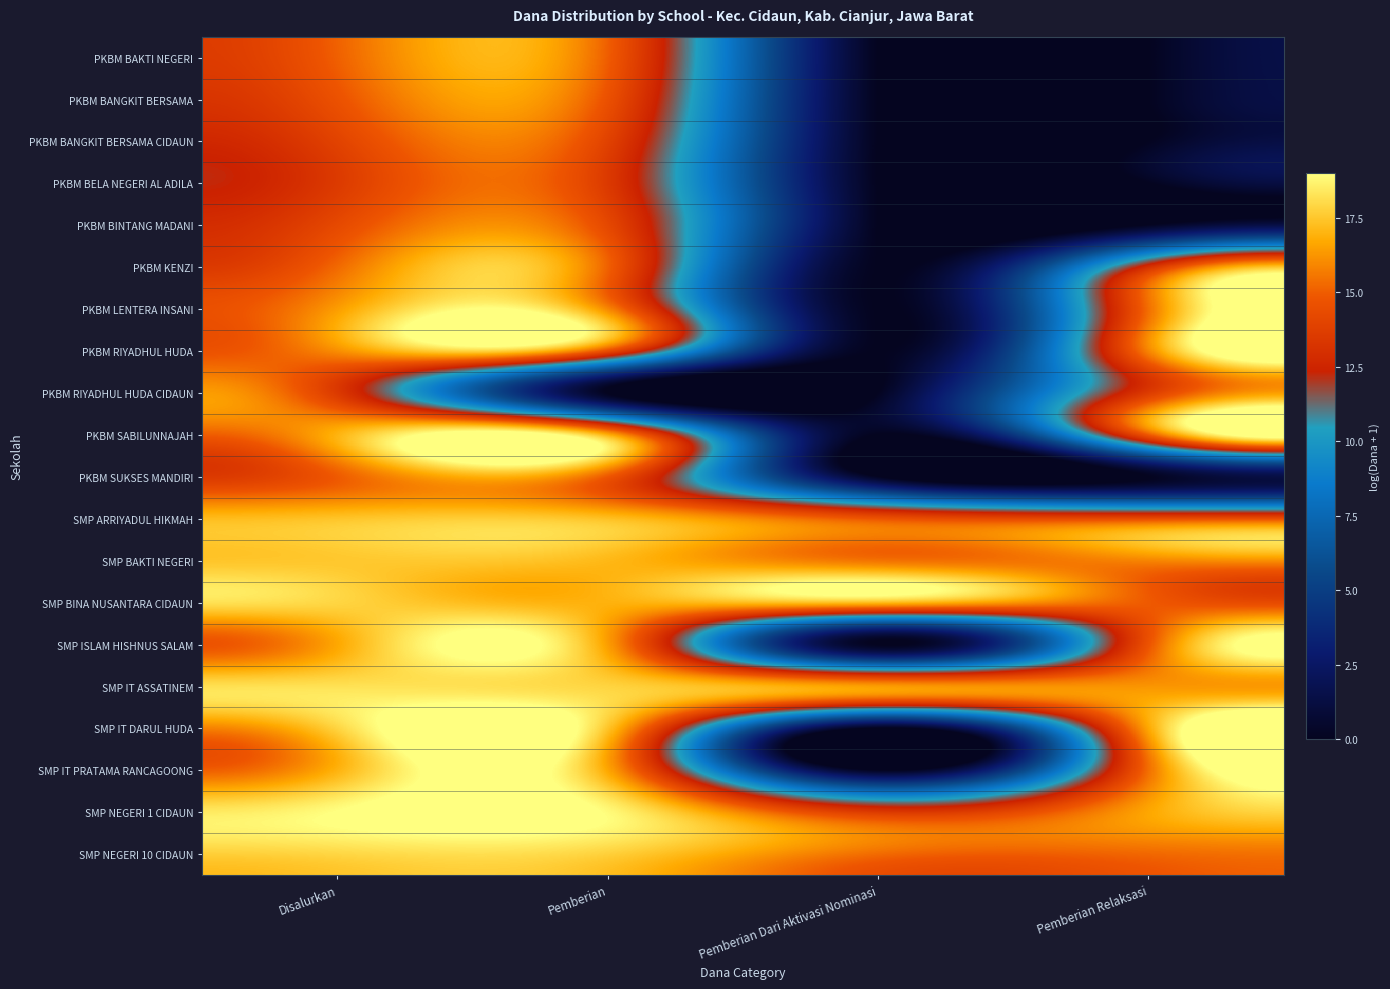

Rank the series at Disalurkan from lowest to highest value.

PKBM BELA NEGERI AL ADILA, PKBM RIYADHUL HUDA CIDAUN, PKBM BANGKIT BERSAMA CIDAUN, PKBM BINTANG MADANI, PKBM BANGKIT BERSAMA, PKBM SUKSES MANDIRI, PKBM BAKTI NEGERI, PKBM KENZI, PKBM RIYADHUL HUDA, PKBM LENTERA INSANI, SMP ISLAM HISHNUS SALAM, PKBM SABILUNNAJAH, SMP IT PRATAMA RANCAGOONG, SMP ARRIYADUL HIKMAH, SMP BAKTI NEGERI, SMP IT DARUL HUDA, SMP BINA NUSANTARA CIDAUN, SMP NEGERI 10 CIDAUN, SMP IT ASSATINEM, SMP NEGERI 1 CIDAUN